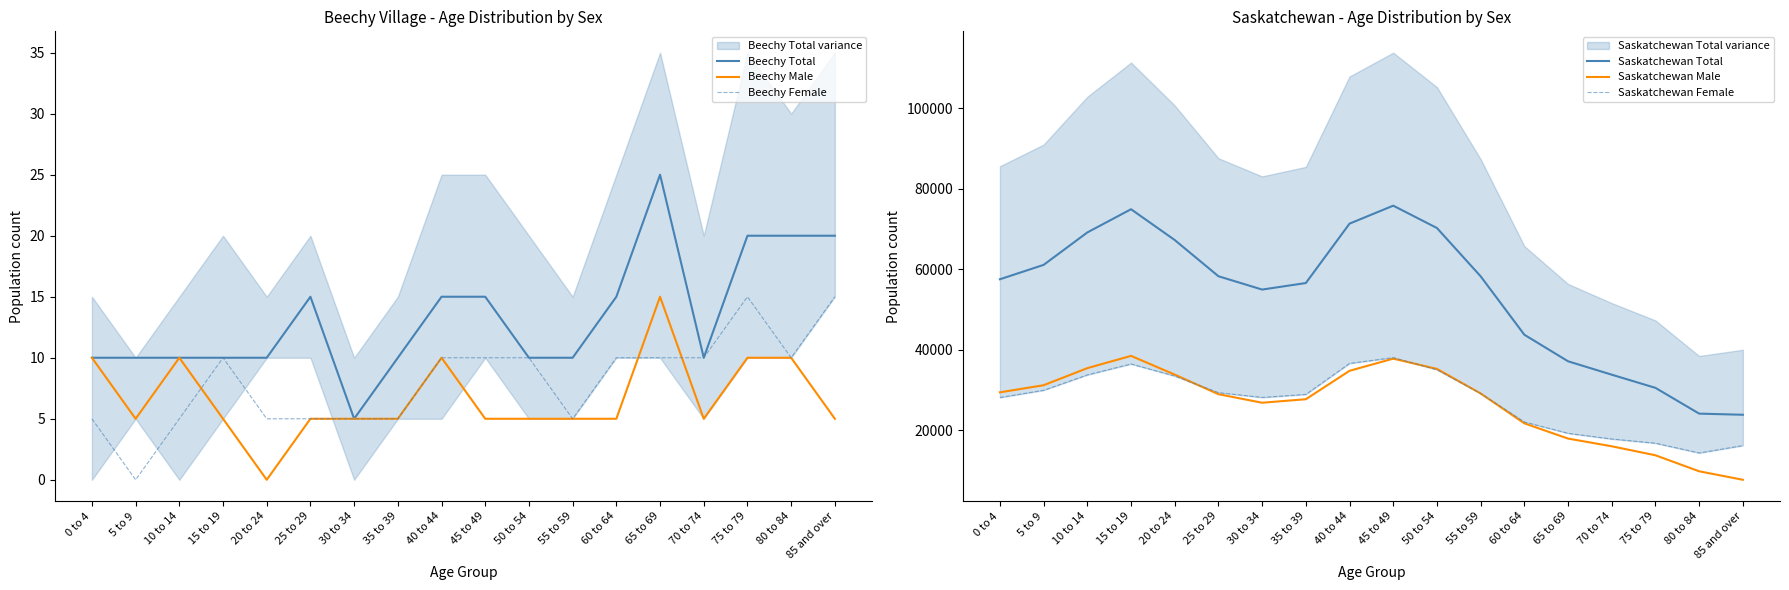

True or false: Beechy Female and Saskatchewan Female intersect in this chart.

False